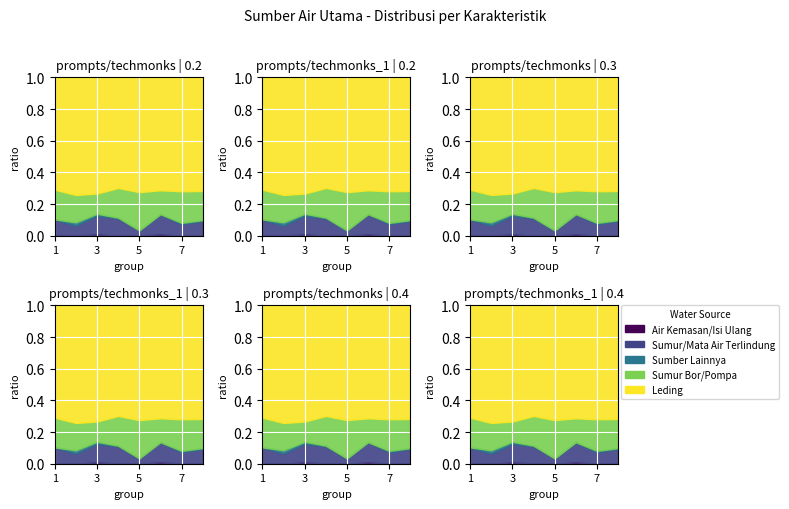

Does the chart display data point markers on the line(s)?

No